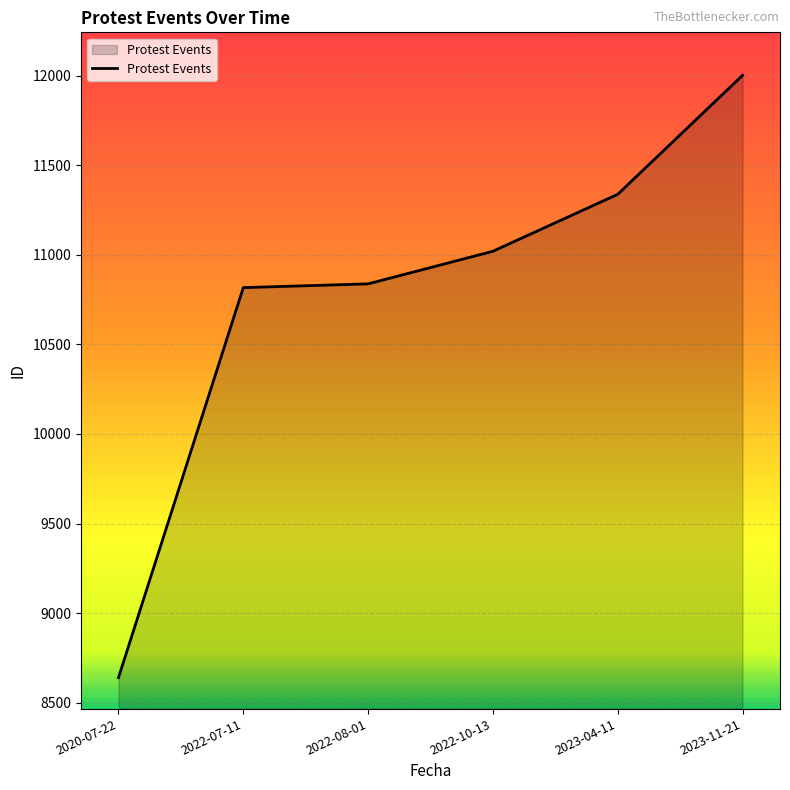

How many lines are shown in the chart?

1